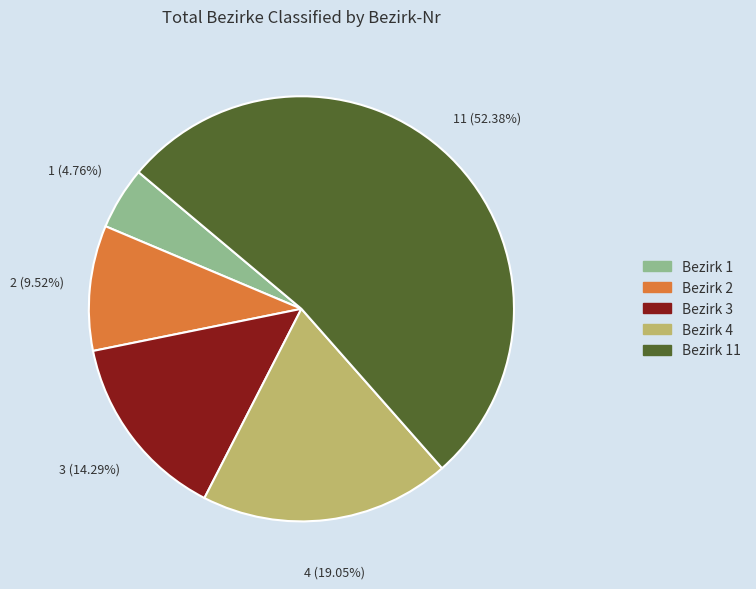

Is there any slice that represents more than half of the pie?

Yes